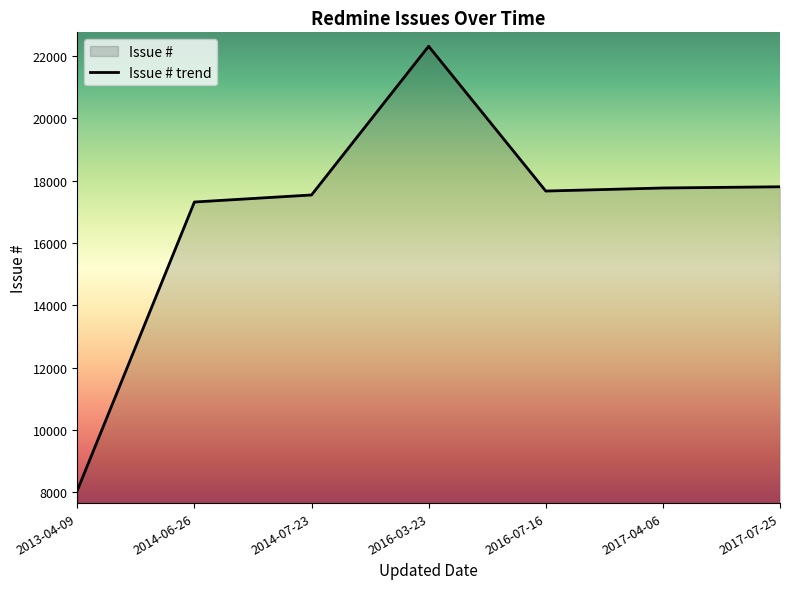

What is the sum of the values at 2013-04-09 and 2017-04-06?

25817